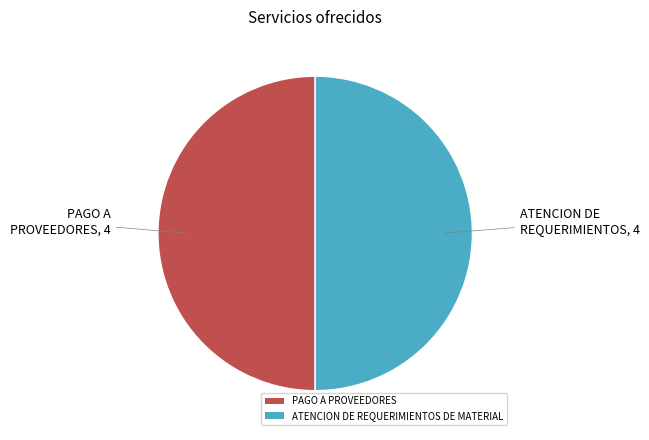

Combined, do ATENCION DE REQUERIMIENTOS DE MATERIAL and PAGO A PROVEEDORES account for over 50%?

Yes